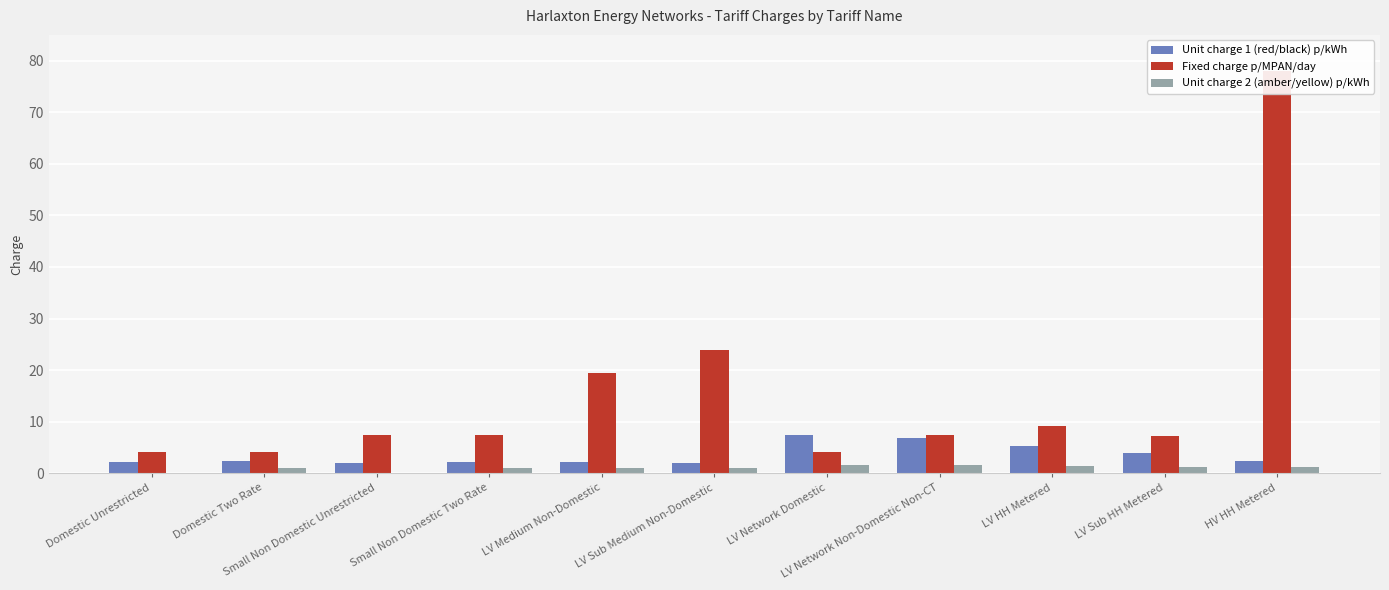

What is the total value across all series at LV HH Metered?

16.0